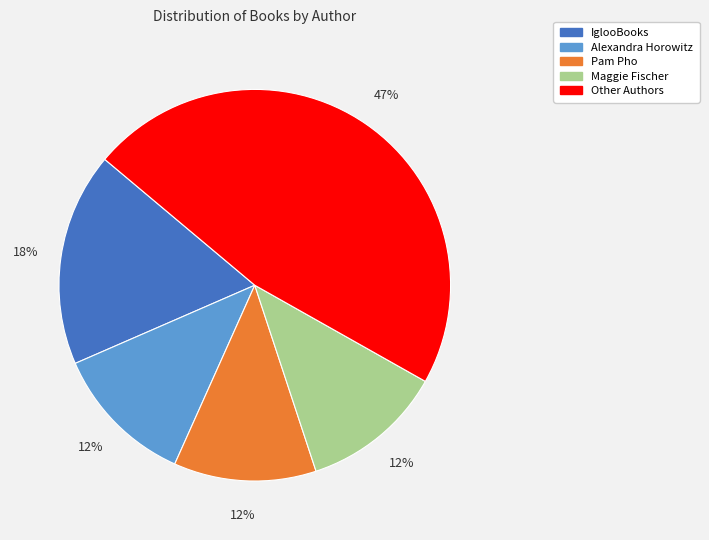

To the nearest percent, what is the difference between the largest and smallest slice percentages?

35%